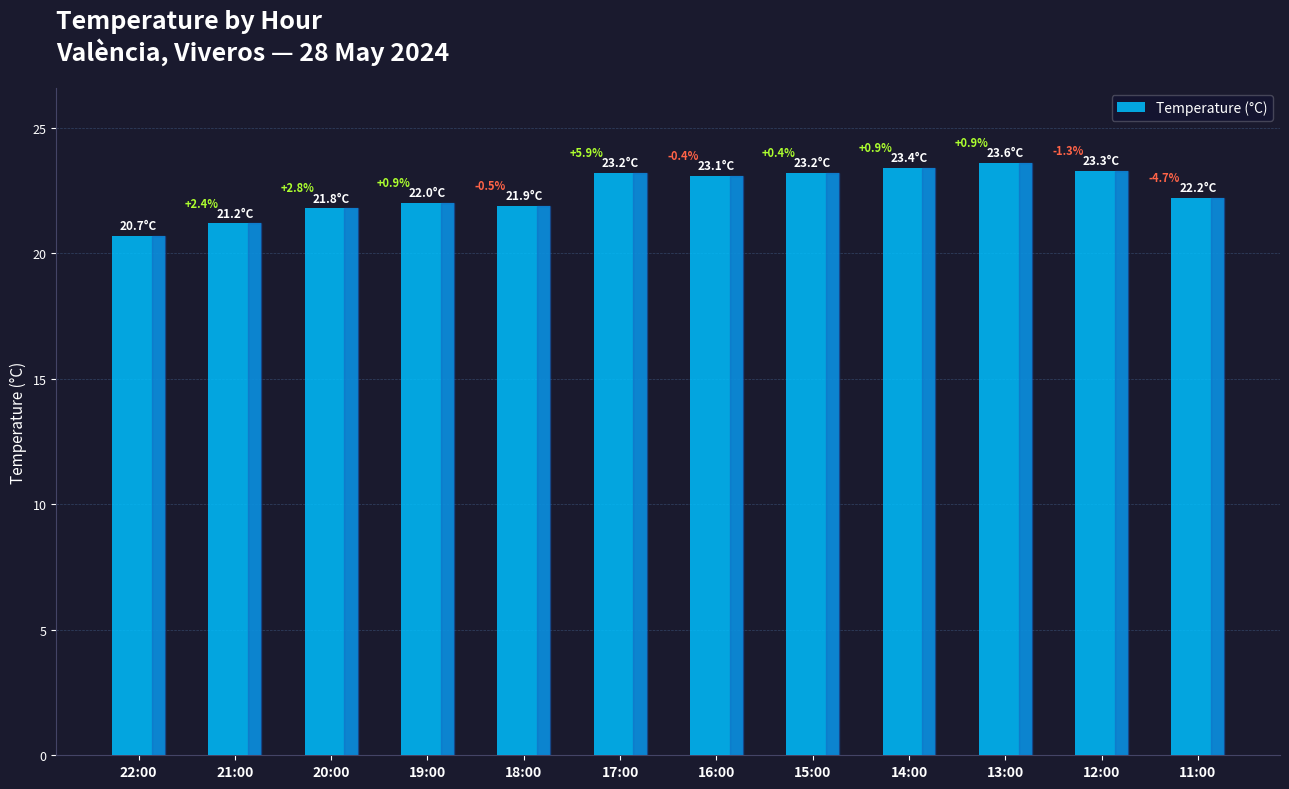

At which category does the chart reach its minimum across all series?

22:00